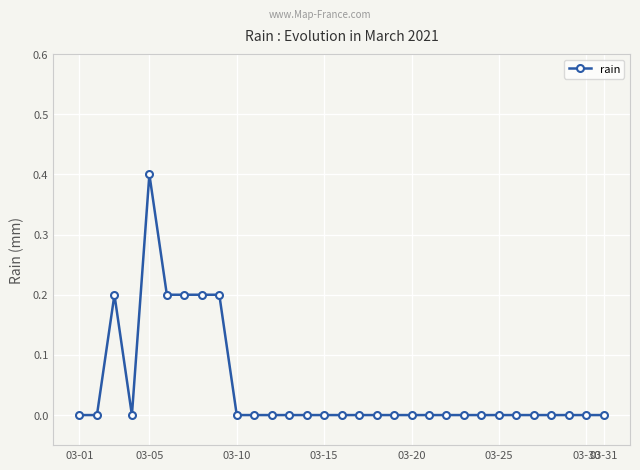

What is the maximum value shown in the chart?

0.4